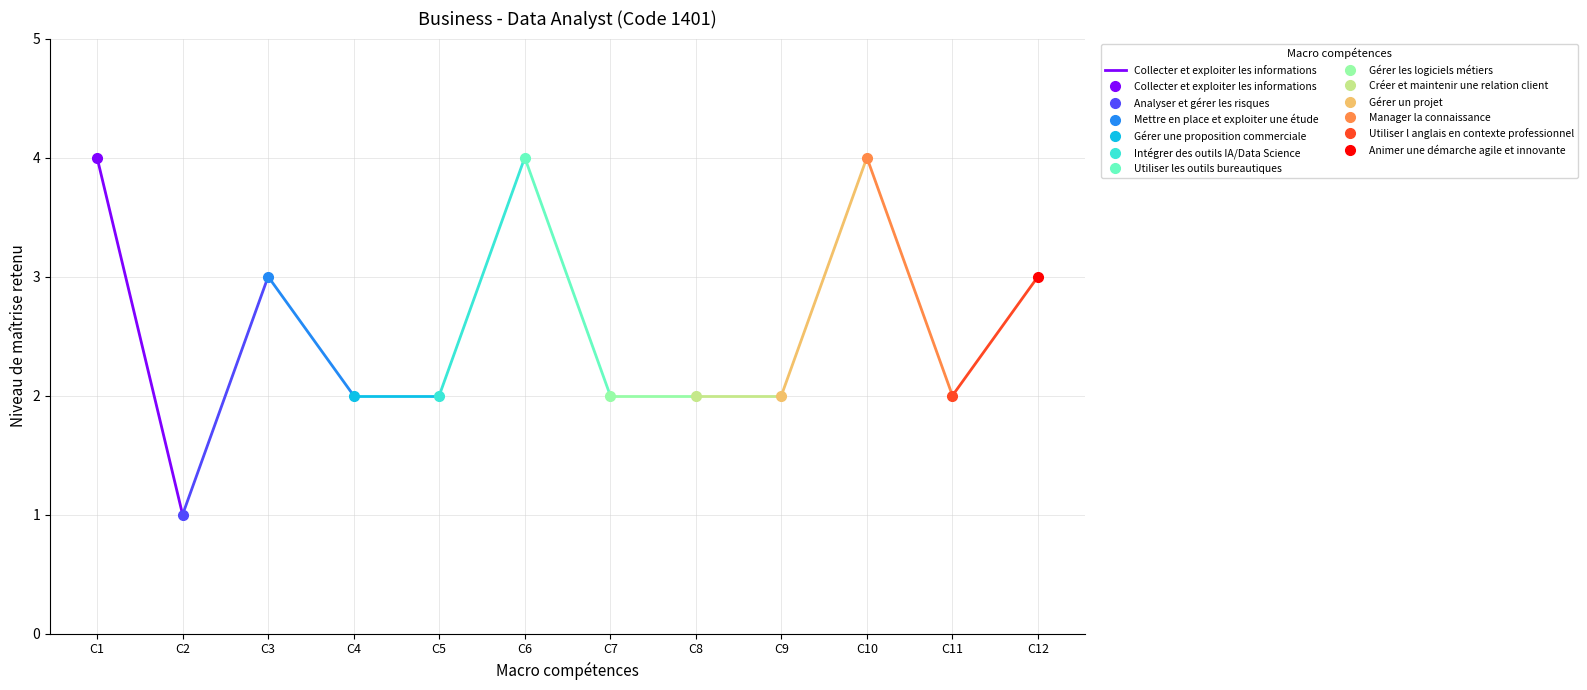

How many data points does each series have?

2